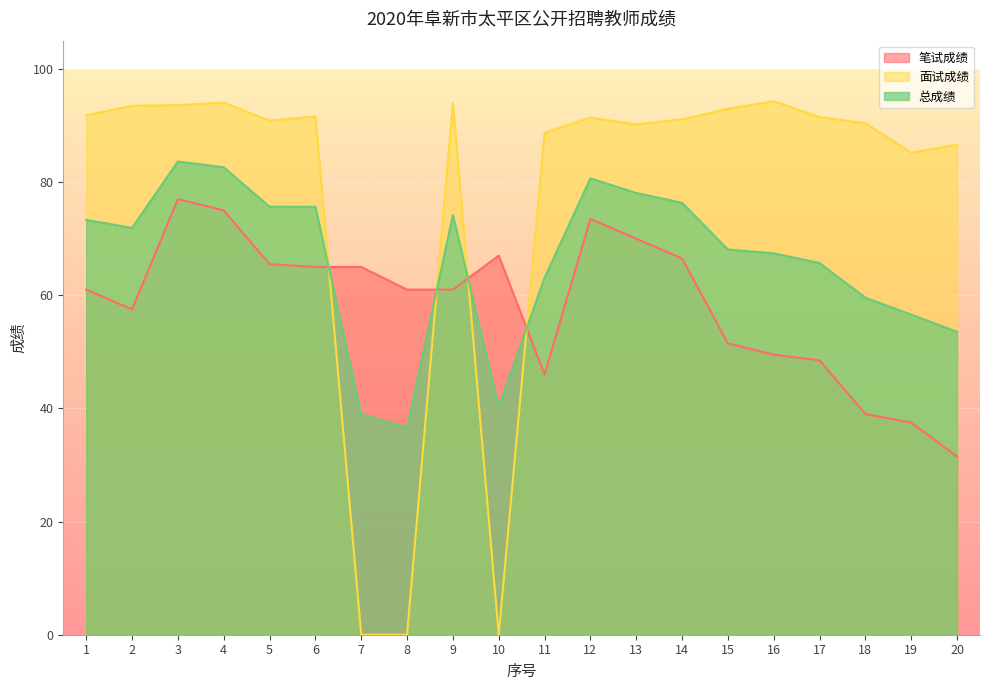

List the labels in order of 面试成绩 value, largest first.

16, 4, 9, 3, 2, 15, 1, 6, 17, 12, 14, 5, 18, 13, 11, 20, 19, 7, 8, 10